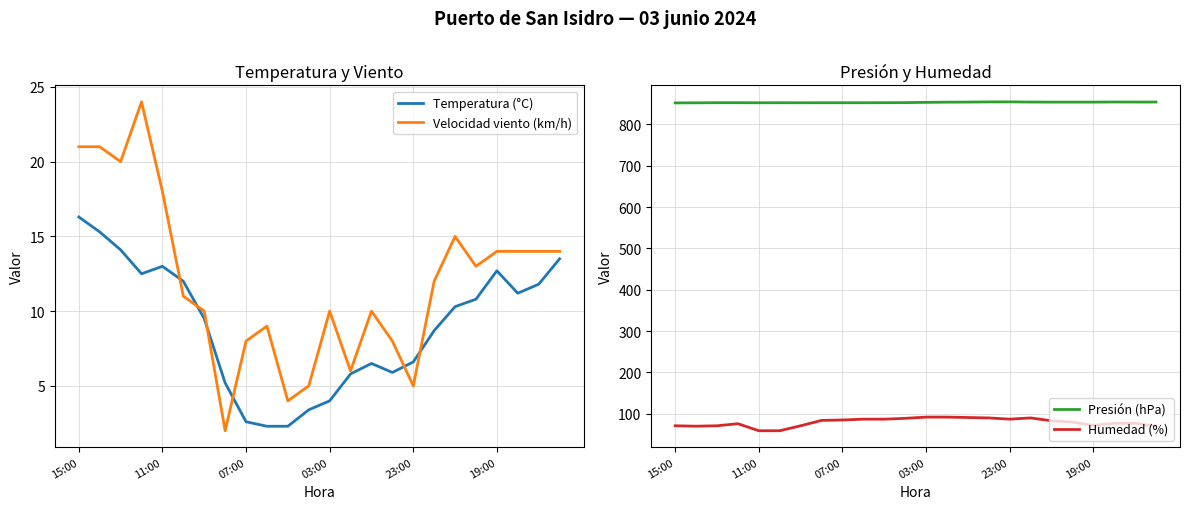

What is the minimum value for Temperatura (°C)?

2.3